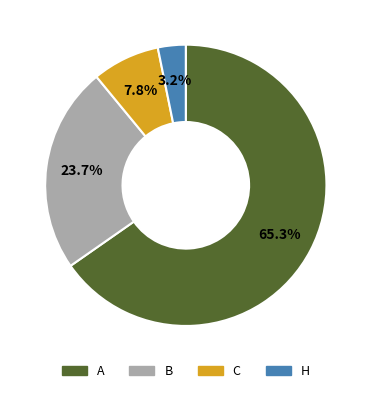

Approximately how many times larger is the value at C compared to A?

0.1